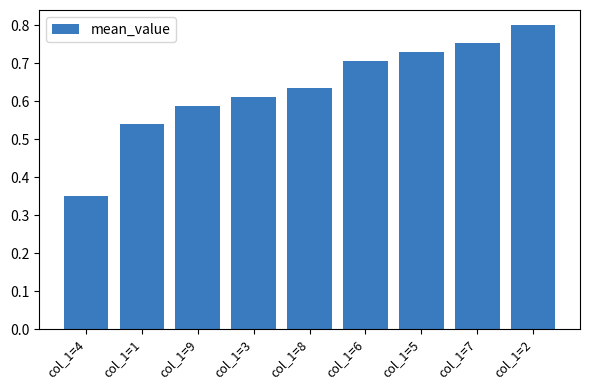

Between col_1=5 and col_1=7, which is larger?

col_1=7